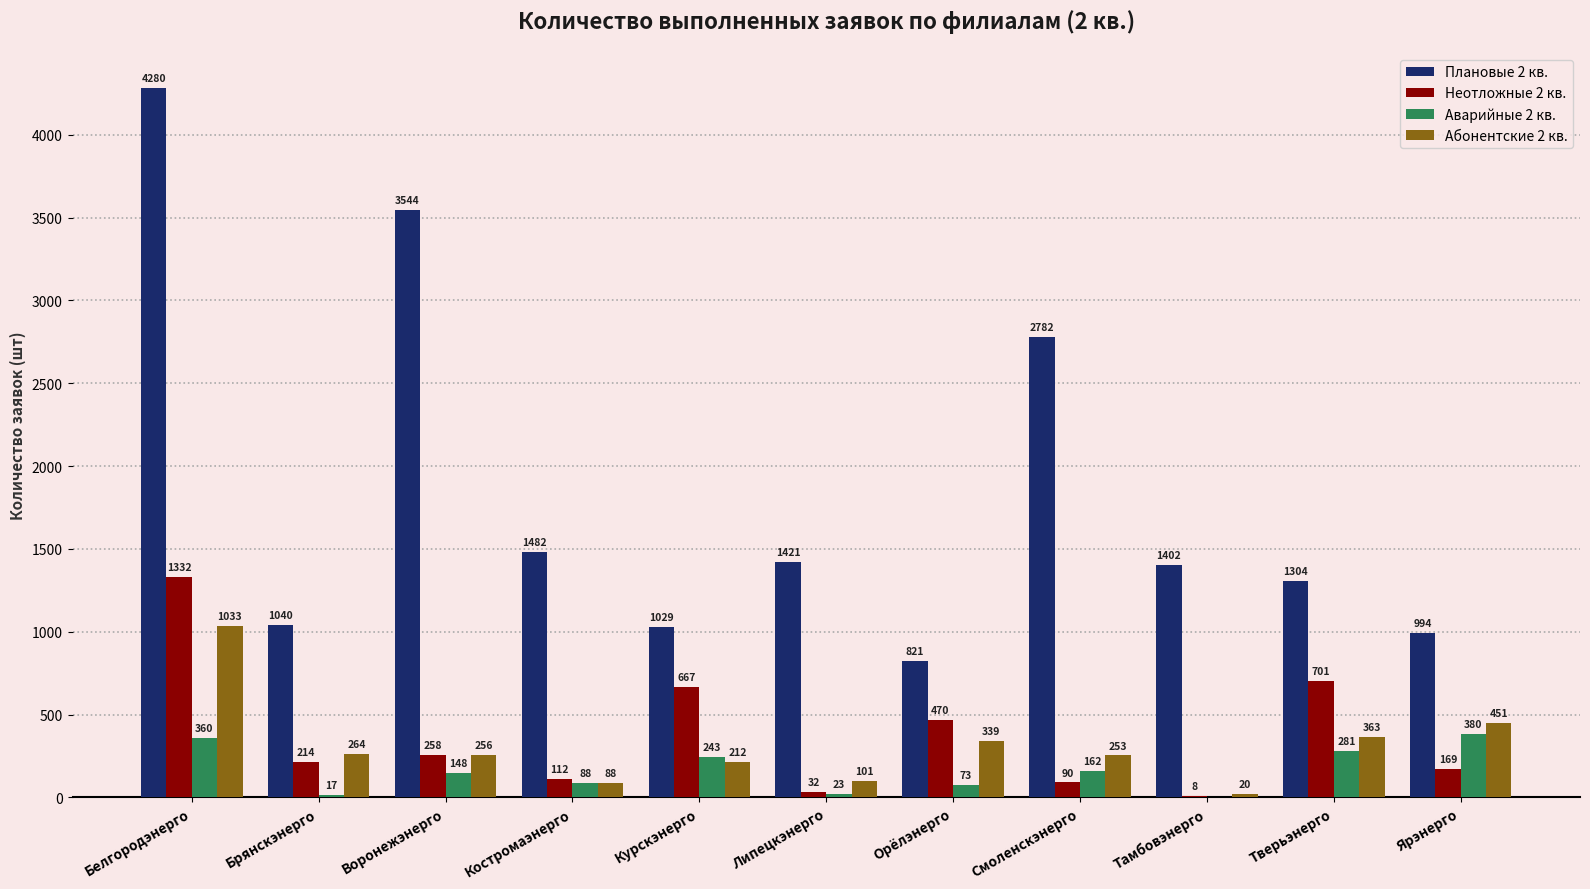

Does the chart contain stacked bars?

No